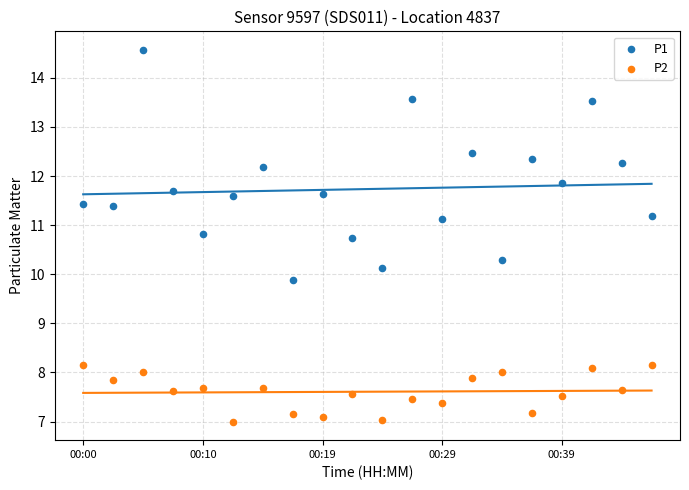

Which series contains the highest Y value?

P1